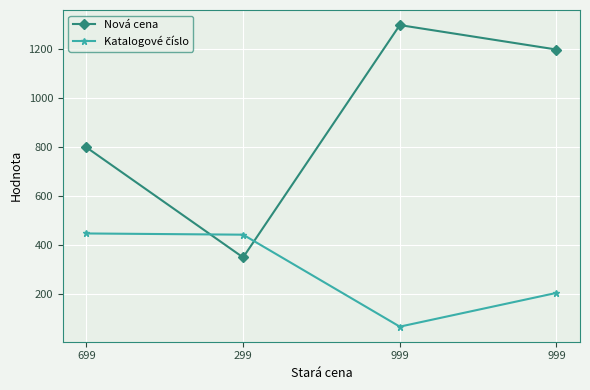

How many distinct data groups are displayed?

2